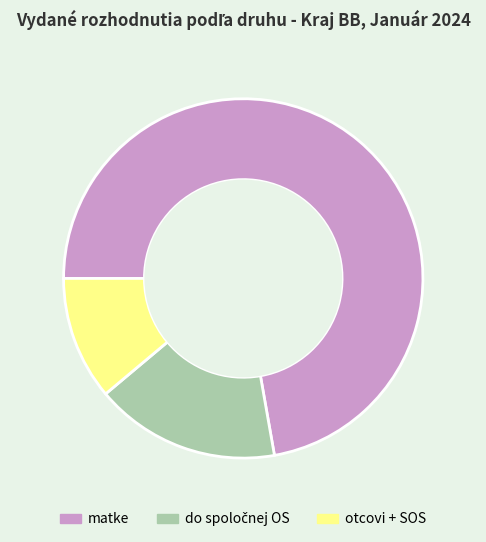

Which slice is the smallest?

otcovi + SOS